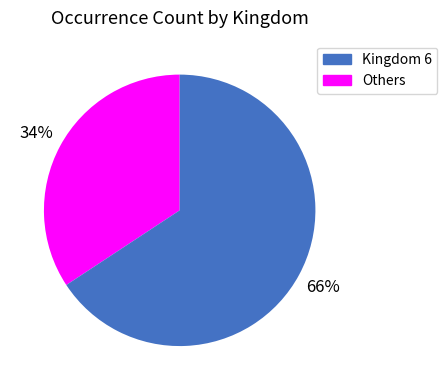

Does any single category account for the majority?

Yes